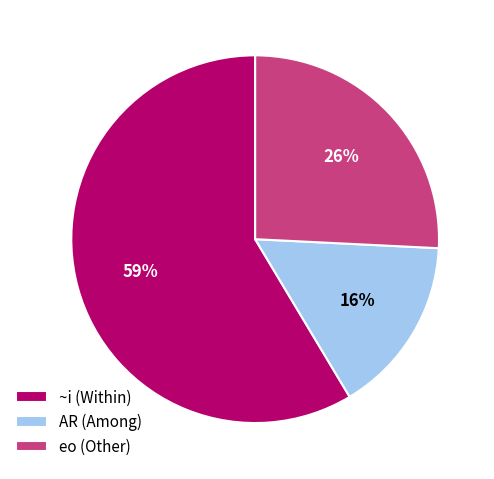

To the nearest percent, what is the average slice percentage?

33%